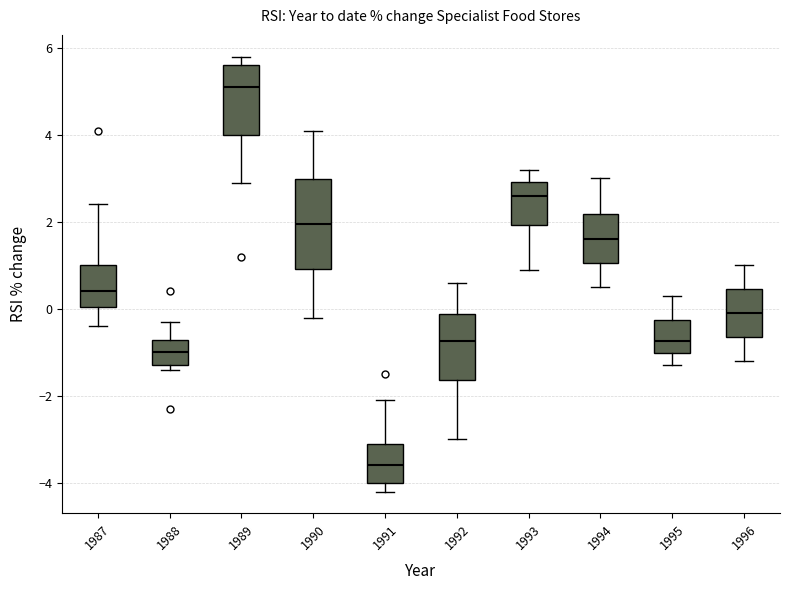

Reading left to right, transcribe this box plot: for each box, give where its median line is, the range the box spans, and where its two whiskers end, as read against the y-axis. The values are not printed on the chart, so give them approximately, as read against the axis.

1987: median 0.4, box 0.0 to 1.0, whiskers -0.4 to 2.4
1988: median -1.0, box -1.2 to -0.8, whiskers -1.4 to -0.2
1989: median 5.2, box 4.0 to 5.6, whiskers 3.0 to 5.8
1990: median 2.0, box 1.0 to 3.0, whiskers -0.2 to 4.2
1991: median -3.6, box -4.0 to -3.0, whiskers -4.2 to -2.0
1992: median -0.8, box -1.6 to -0.2, whiskers -3.0 to 0.6
1993: median 2.6, box 2.0 to 3.0, whiskers 1.0 to 3.2
1994: median 1.6, box 1.0 to 2.2, whiskers 0.6 to 3.0
1995: median -0.8, box -1.0 to -0.2, whiskers -1.2 to 0.4
1996: median 0.0, box -0.6 to 0.4, whiskers -1.2 to 1.0